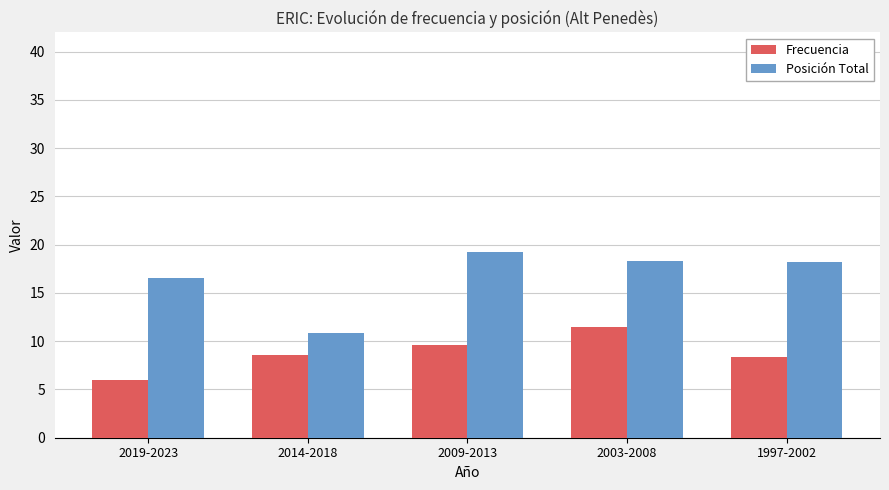

What is the spread (max minus min) of values at 2019-2023?

10.6